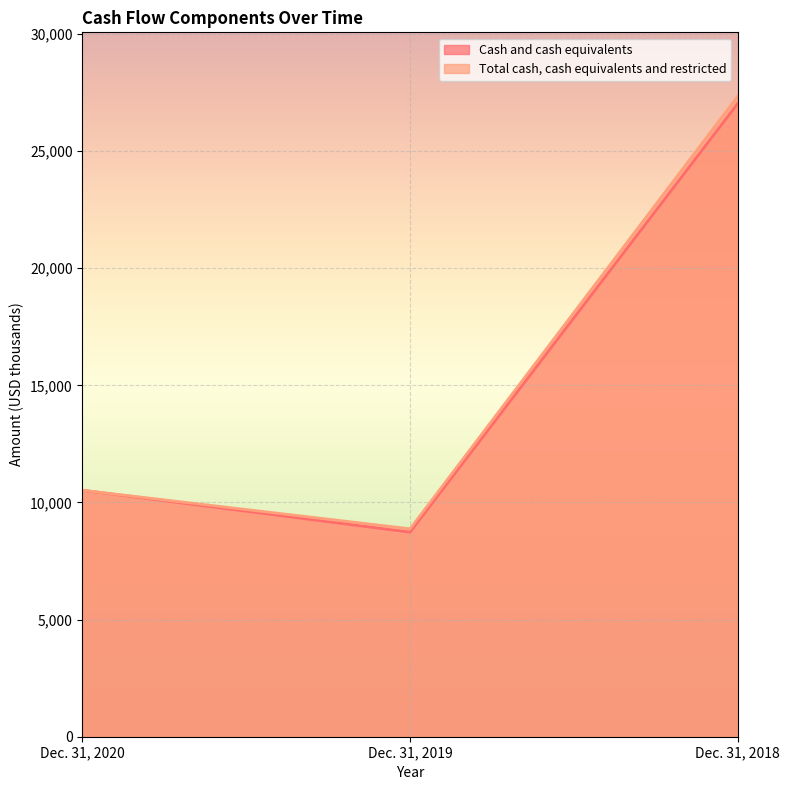

The Total cash, cash equivalents and restricted series shows 13976 at Dec. 31, 2019. True or false?

False